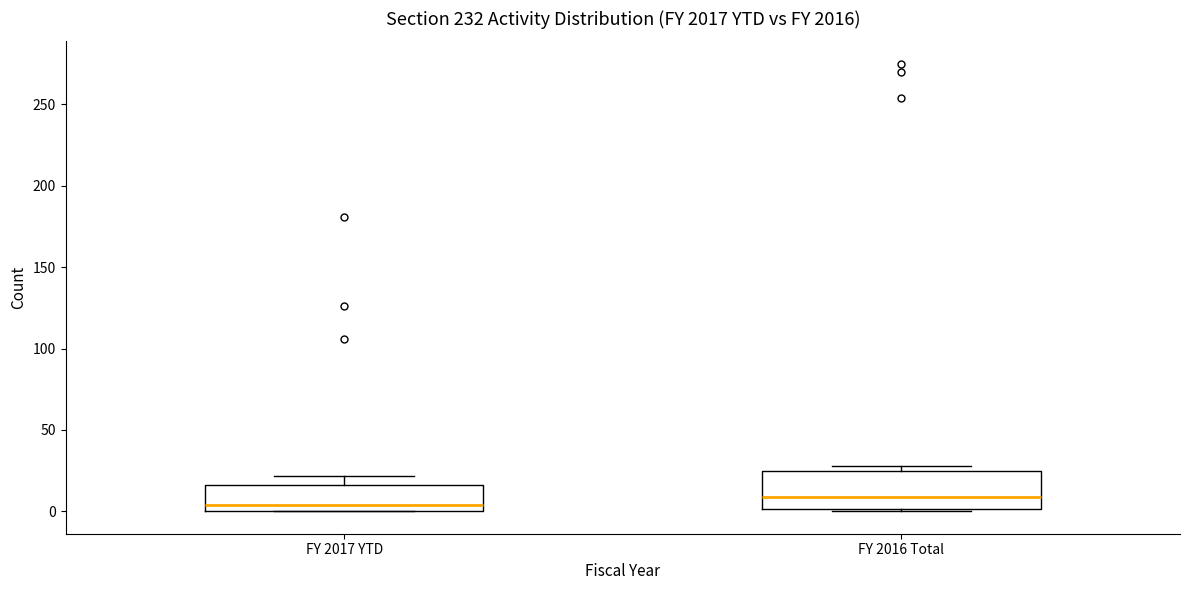

Comparing the boxes themselves (not the whiskers), which one is the tallest?

FY 2016 Total